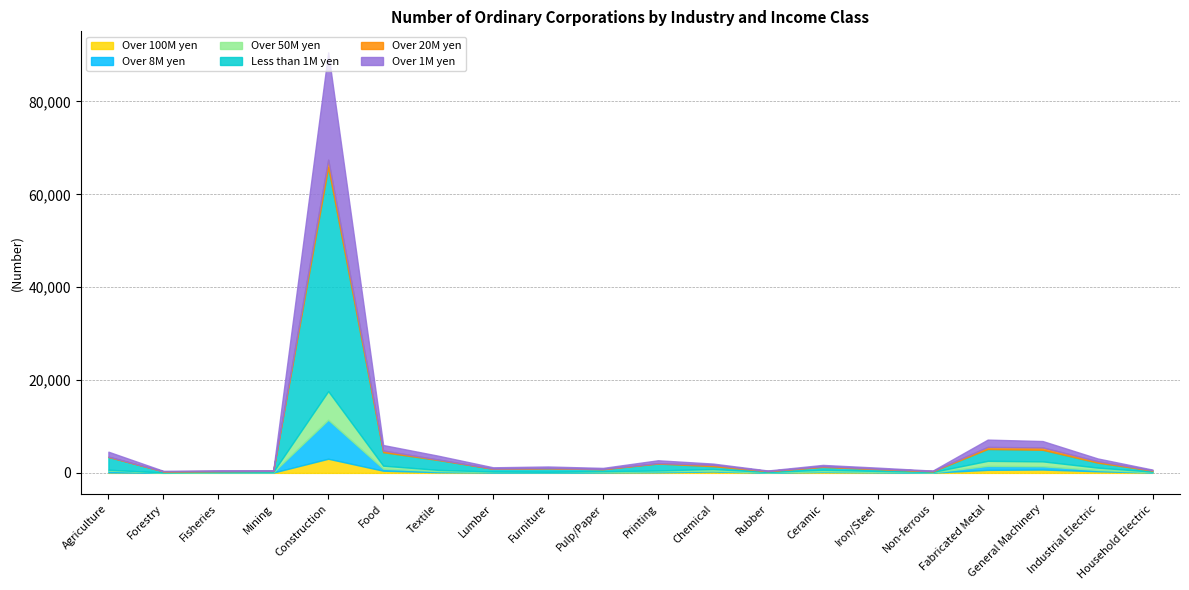

What is the maximum value for Less than 1M yen?

48227